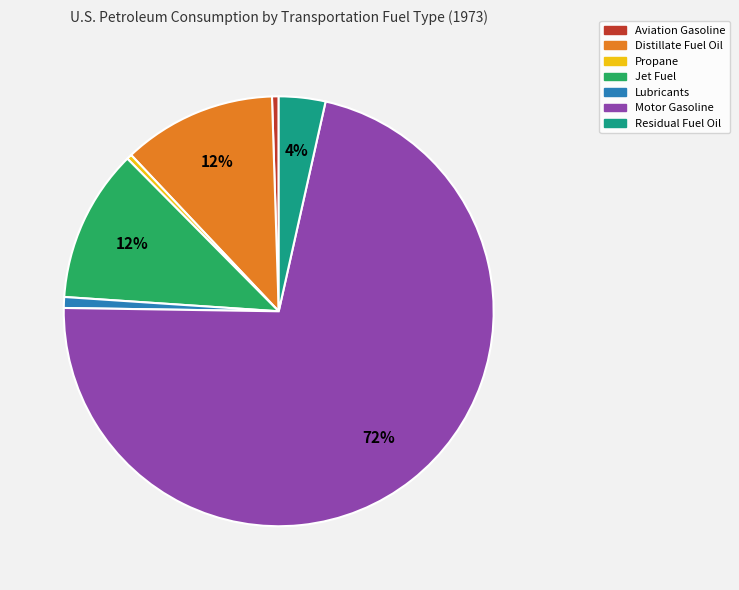

Is Motor Gasoline the majority of the pie?

Yes